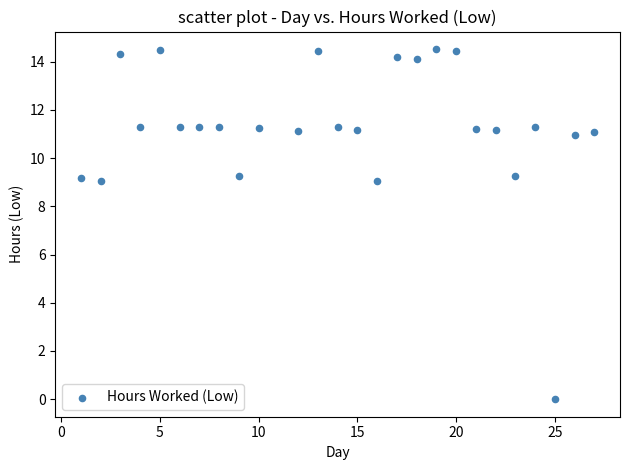

What is the range of Y values (max minus min)?

14.5